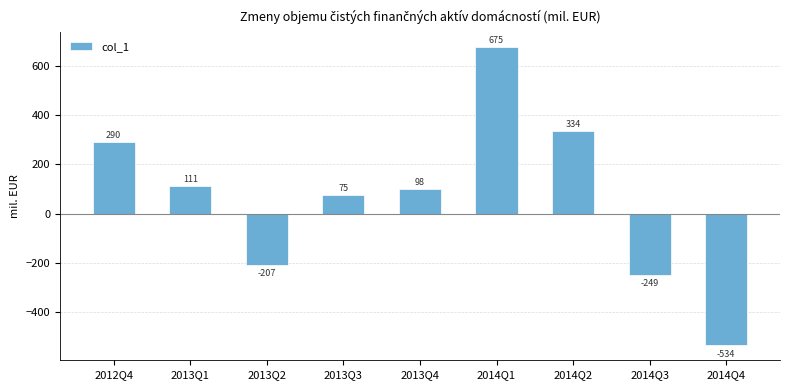

At which category does the chart reach its minimum across all series?

2014Q4